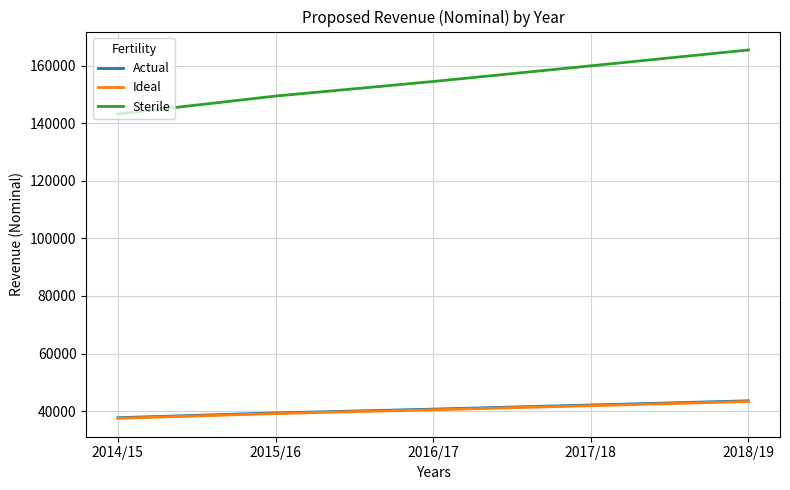

At which category is the sum across all series the highest?

2018/19